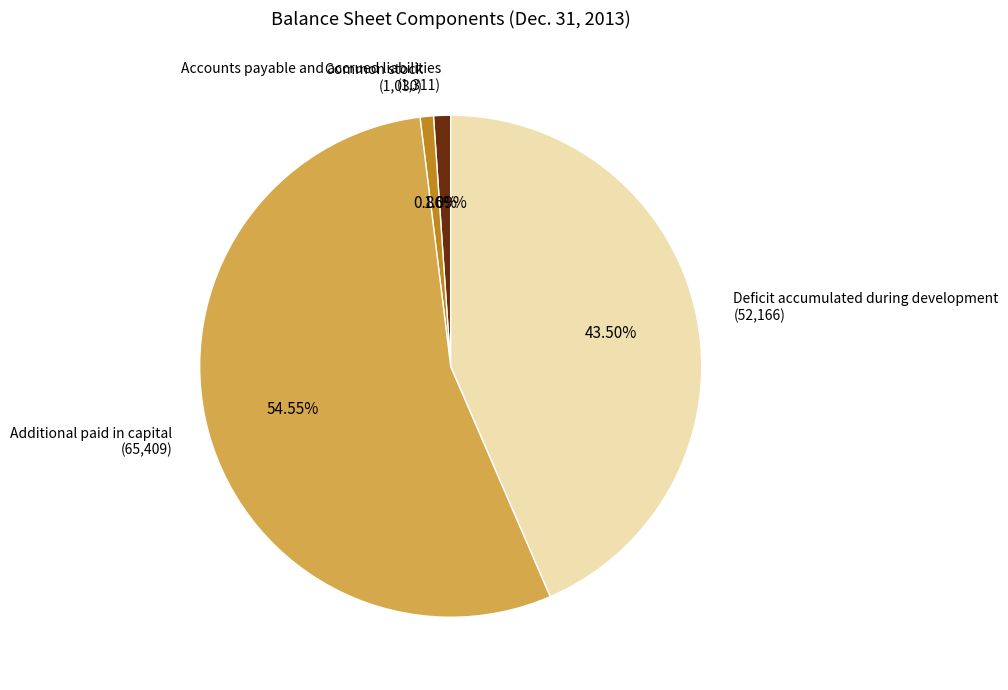

Is it true that Additional paid in capital is 55% of the pie?

True